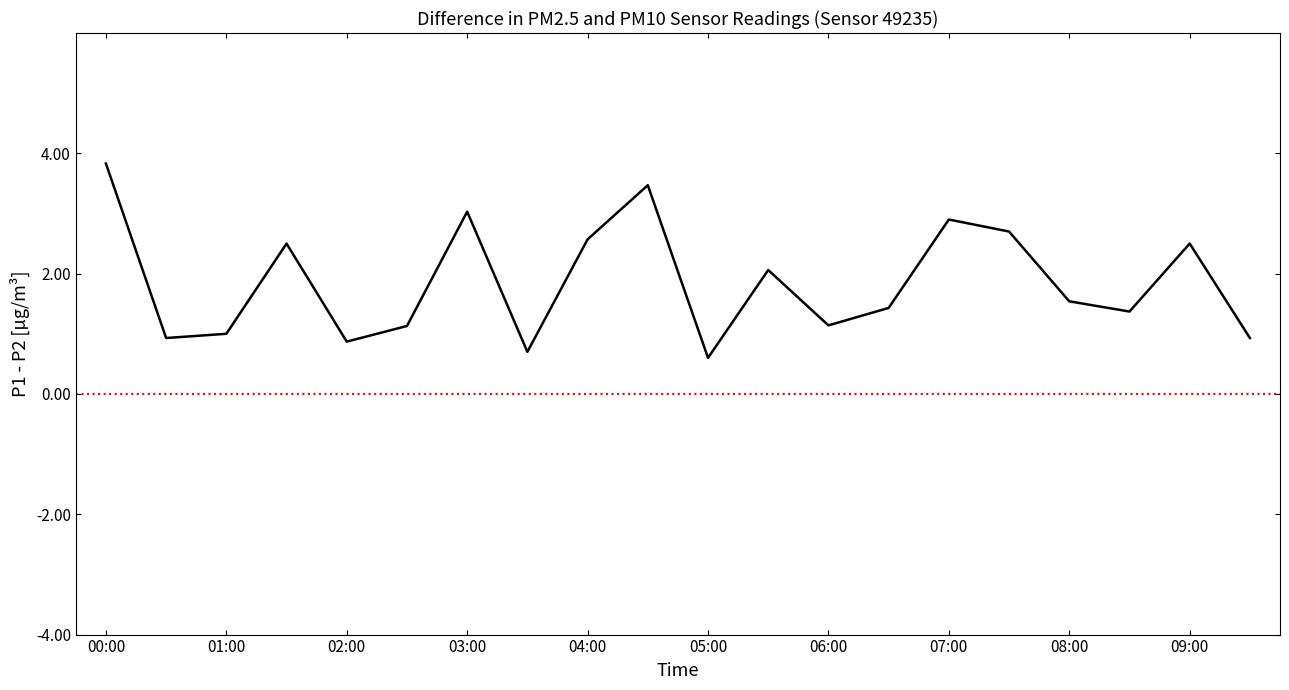

What is the difference between the maximum and minimum values?

3.2